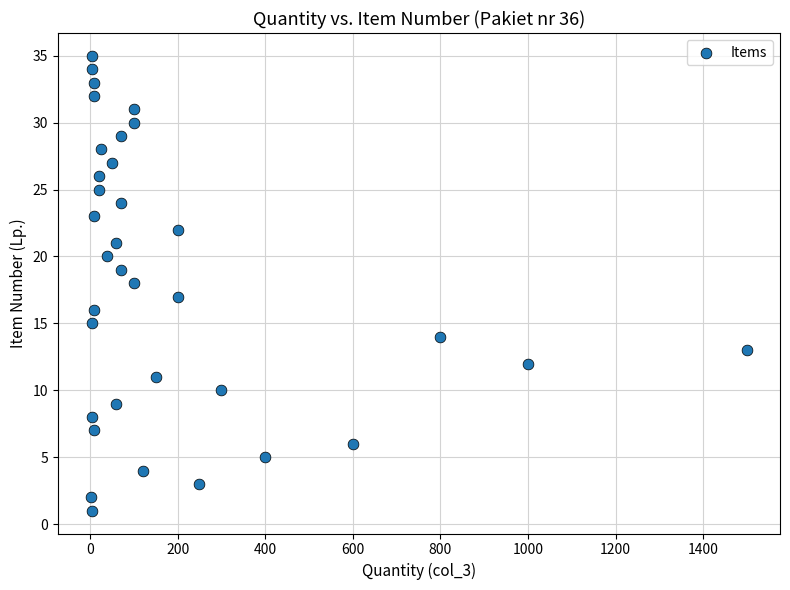

What is the range of Y values (max minus min)?

34